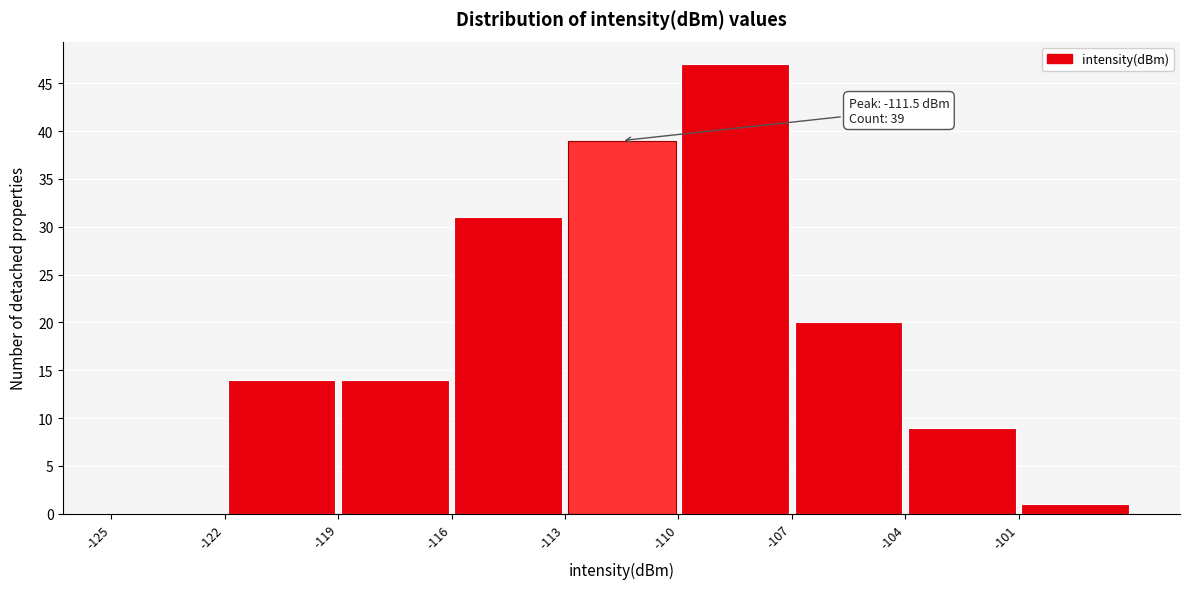

Which range on the x-axis has the tallest bar?

-110 to -107